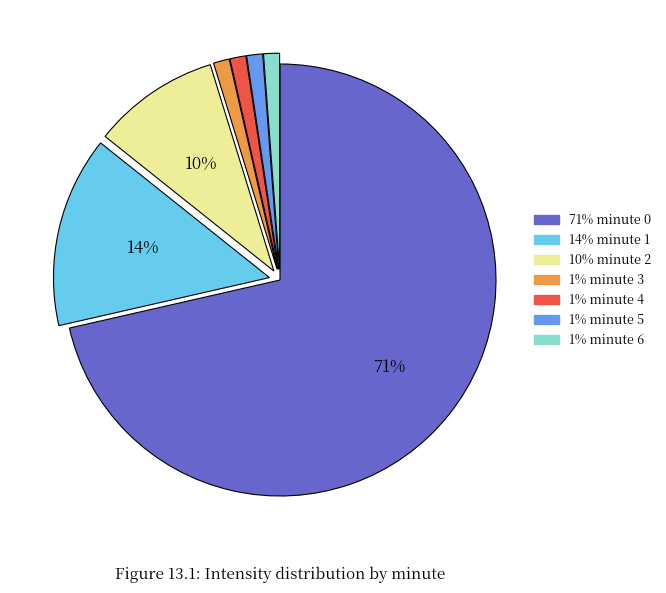

To the nearest percent, what is the average slice percentage?

14%